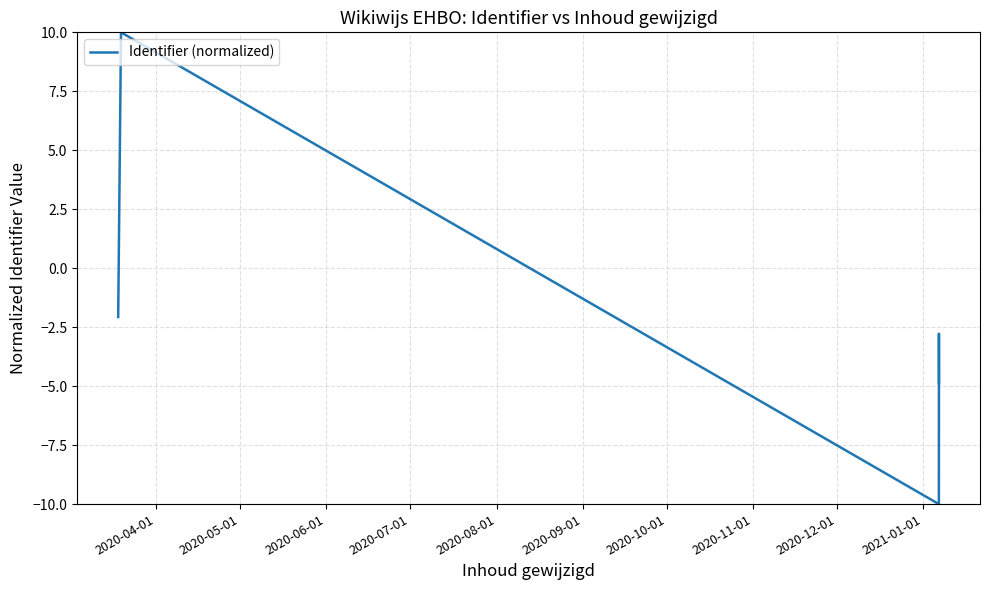

What is the maximum value shown in the chart?

10.0